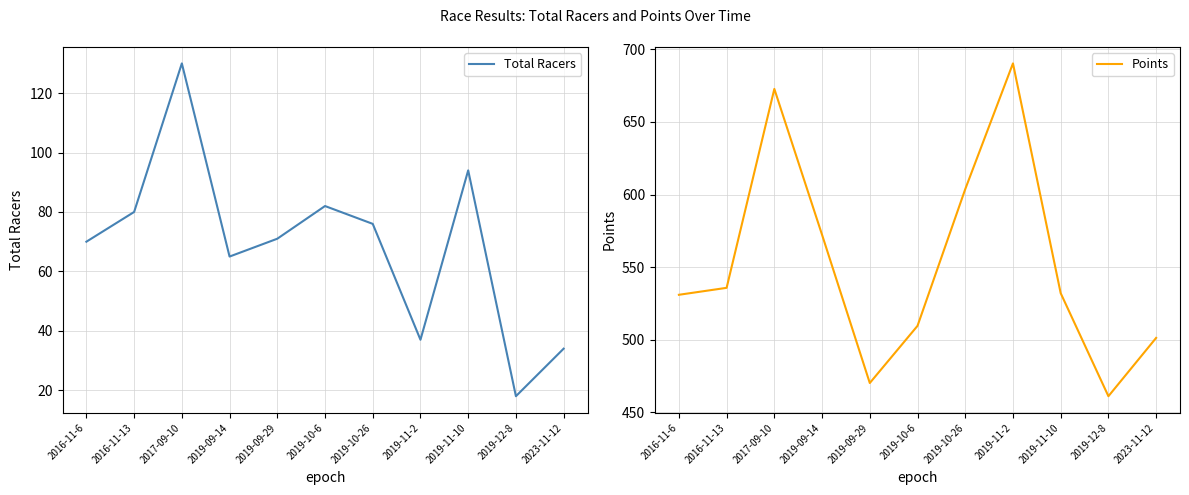

At which label is Points closest to 575?

2019-09-14